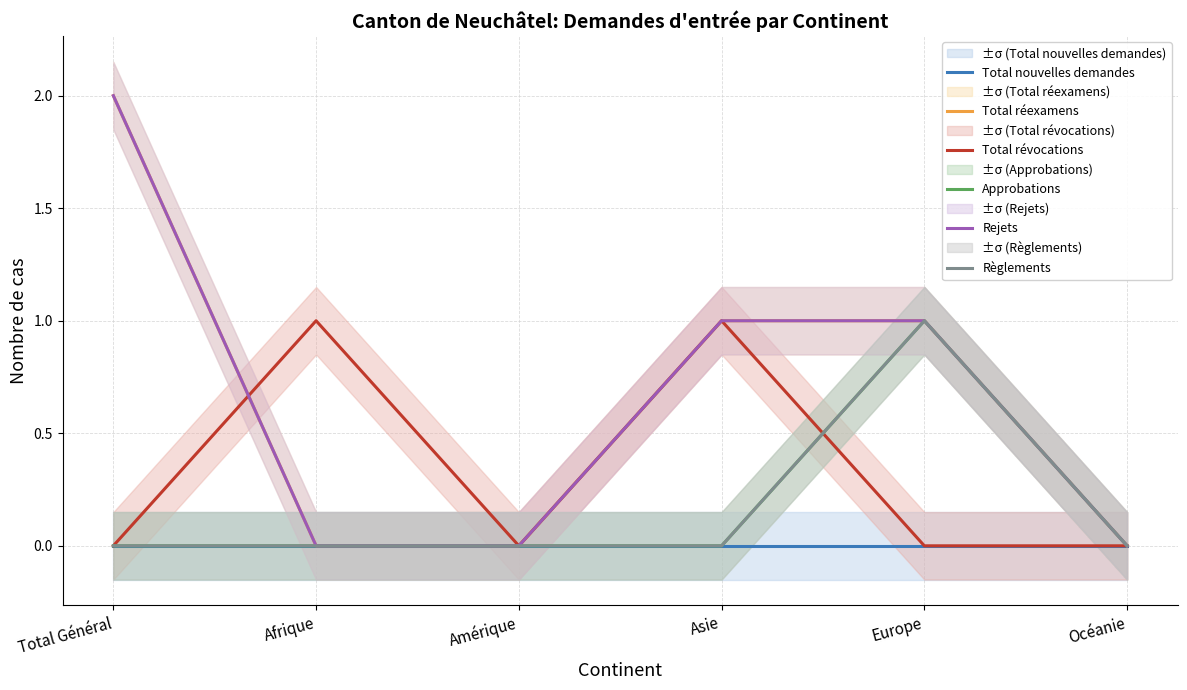

Which series has the largest total across all categories?

Total réexamens